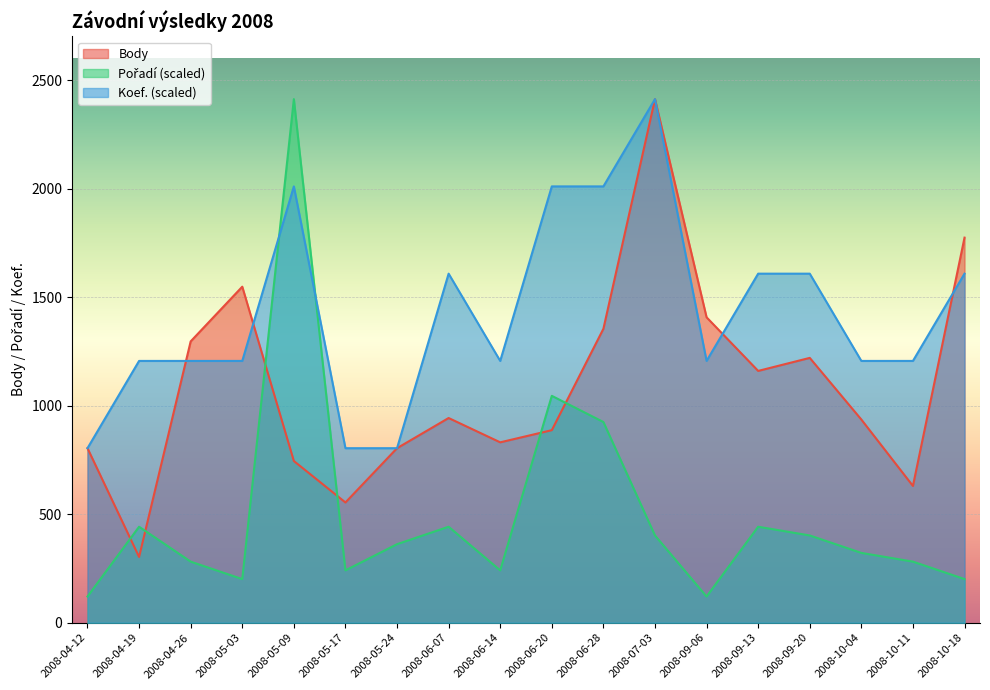

What is the minimum value shown in the chart?

120.6